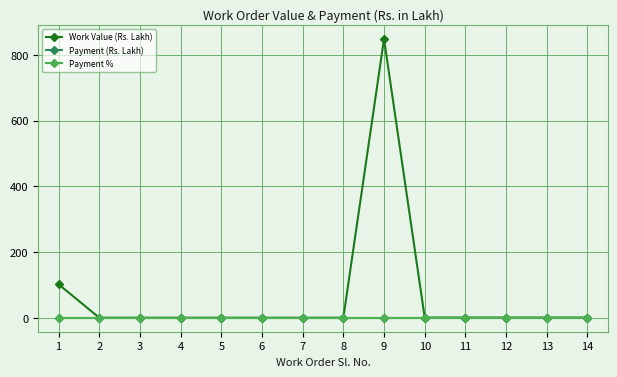

In Work Value (Rs. Lakh), how many points are higher than both neighbors (excluding endpoints)?

1